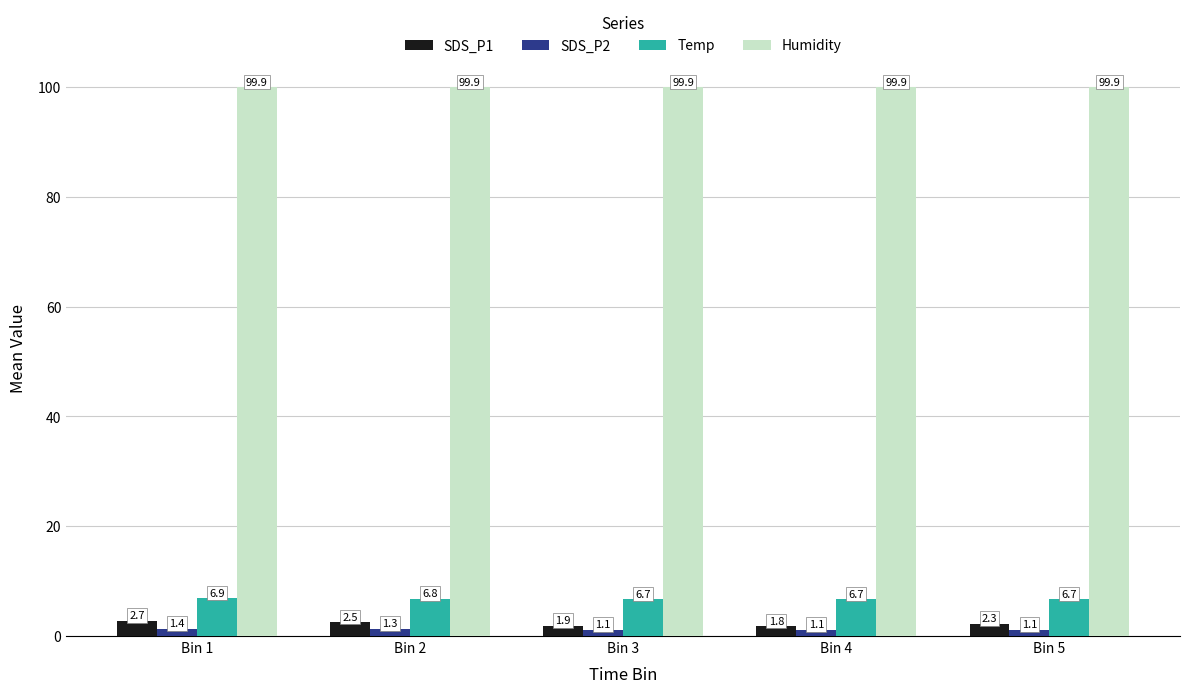

How many bars are there in total?

20